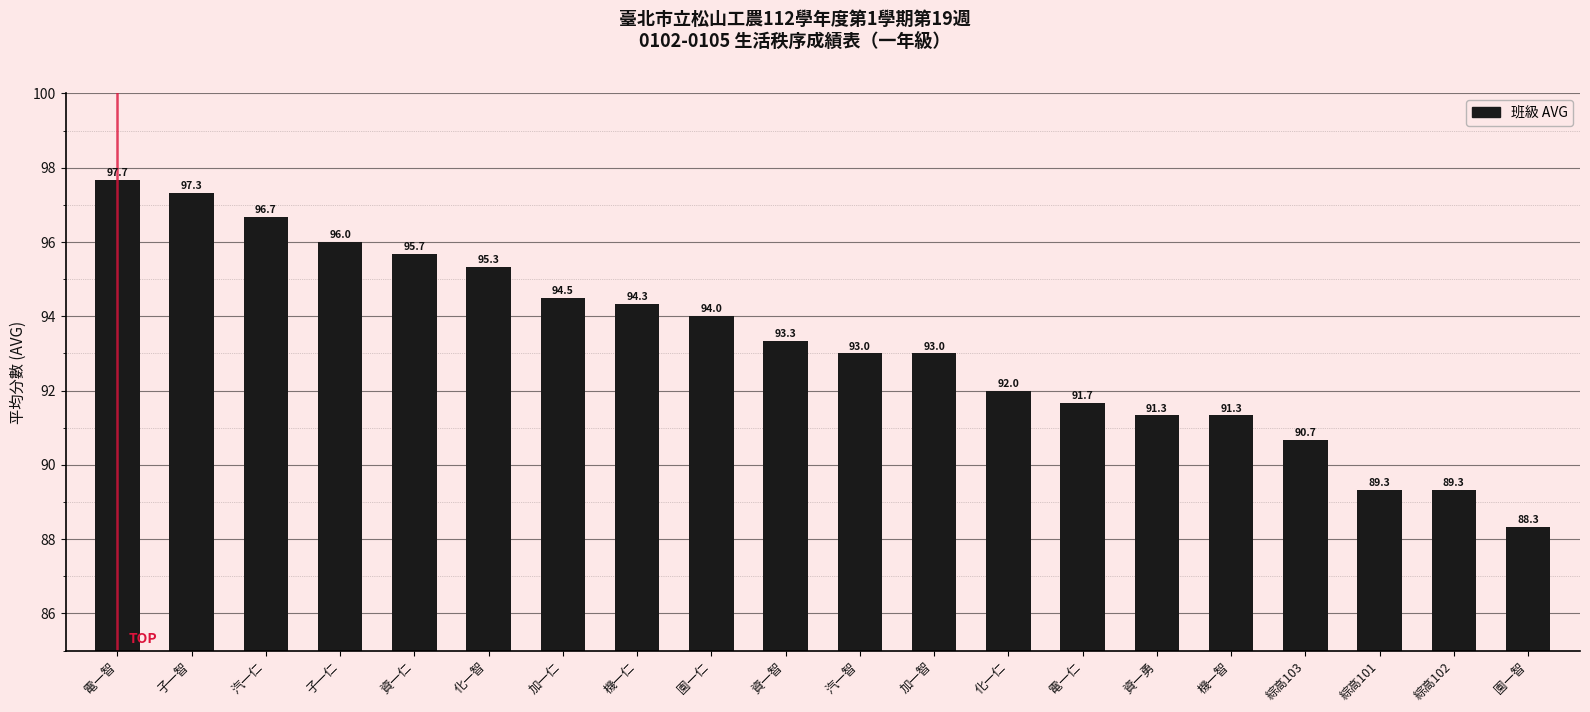

What is the value of the 13th bar from the left?

92.0